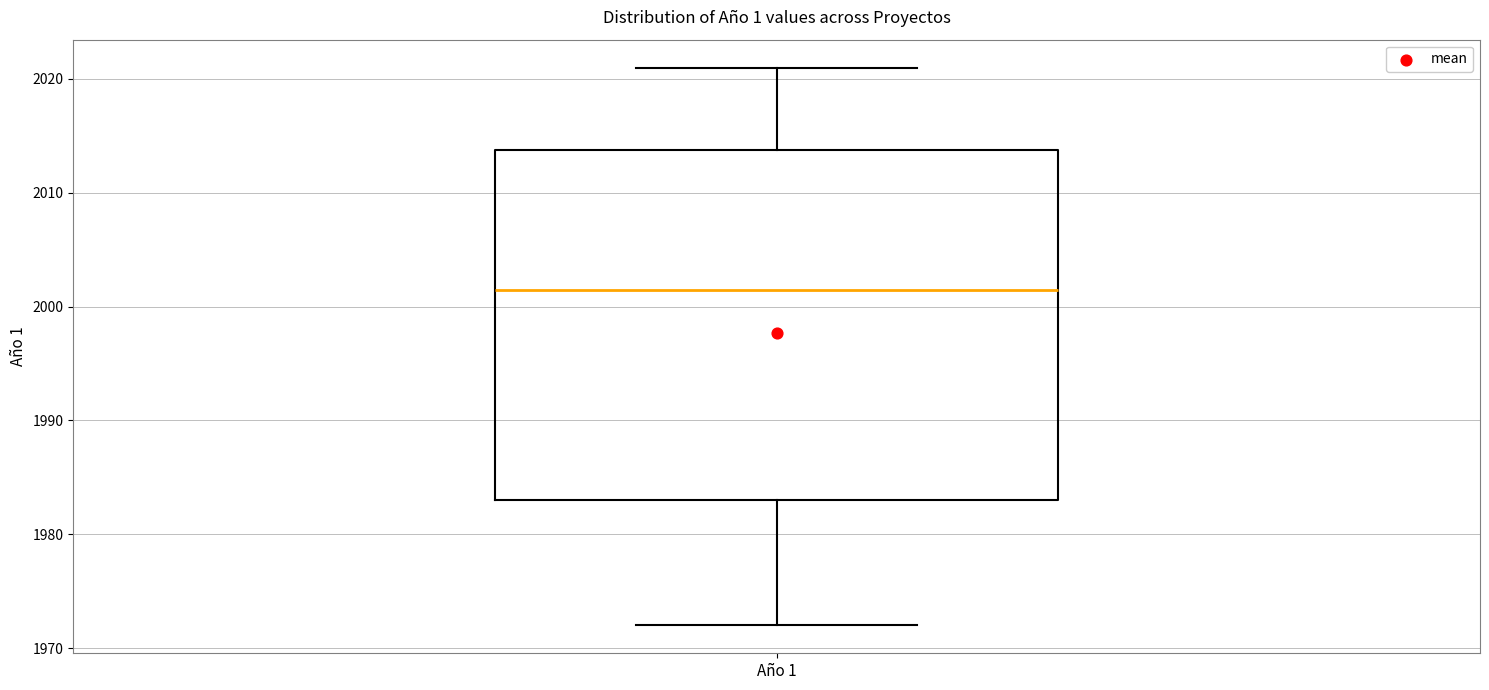

Read this box plot against the y-axis: the position of the median line, the range covered by the box, and the ends of both whiskers. The values are not printed on the chart, so give them approximately, as read against the axis.

median 2002, box 1983 to 2014, whiskers 1972 to 2021